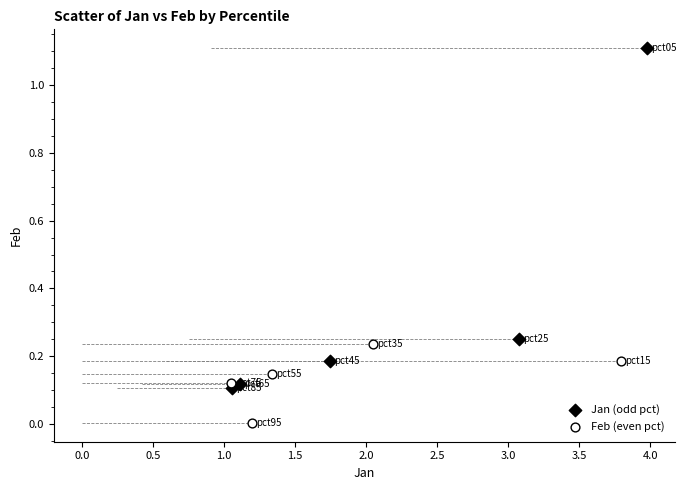

What are all the series names shown in the legend?

Jan (odd pct), Feb (even pct)